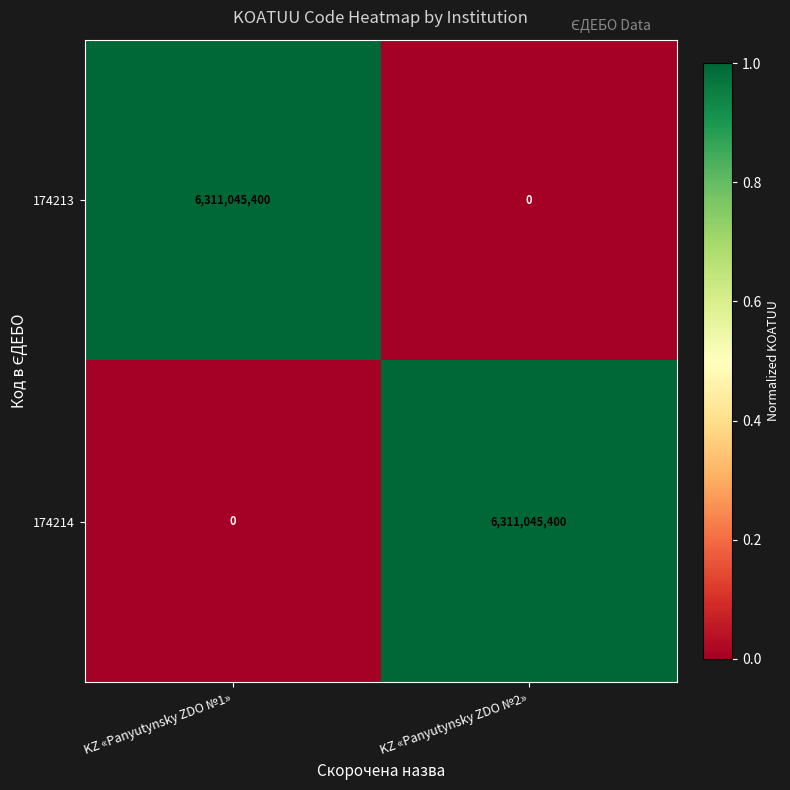

What is the spread (max minus min) of values at KZ «Panyutynsky ZDO №1»?

6311045400